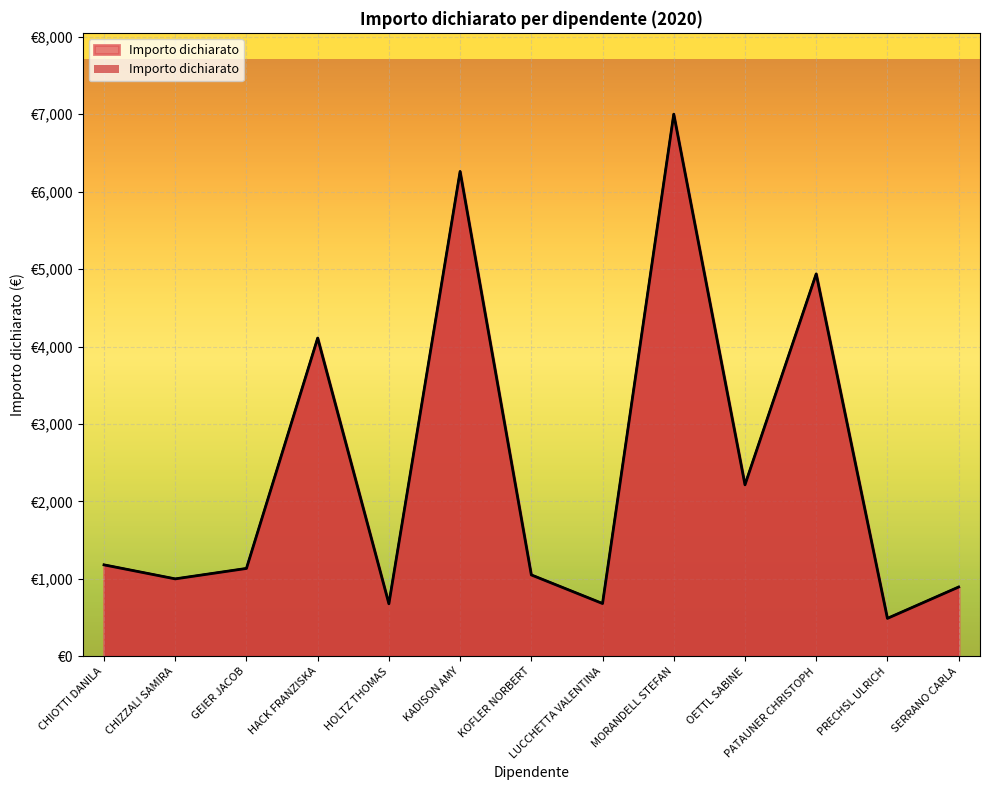

How many distinct data groups are displayed?

1